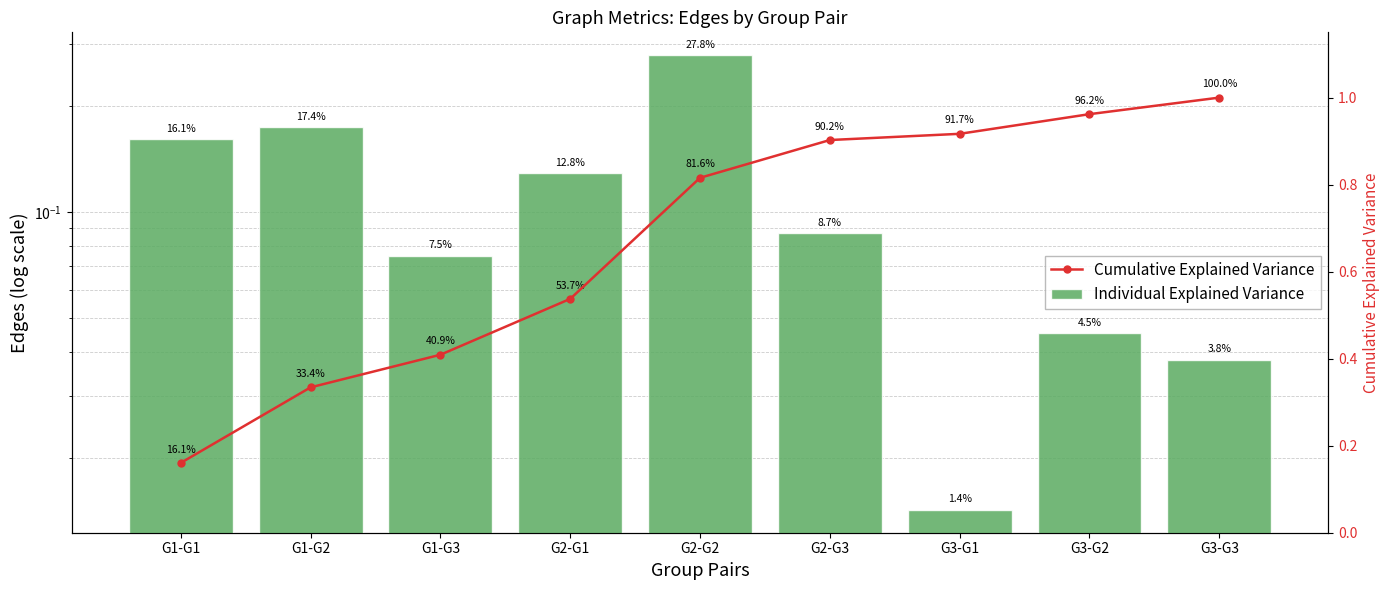

Which series changed the most between G2-G2 and G3-G2?

Individual Explained Variance